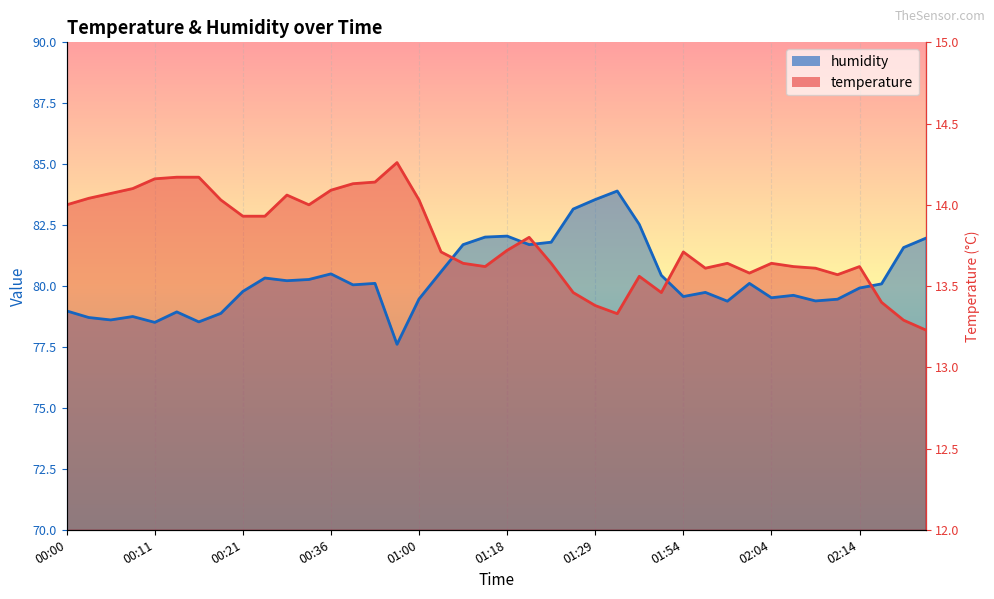

How many interior local valleys does the temperature series have?

7